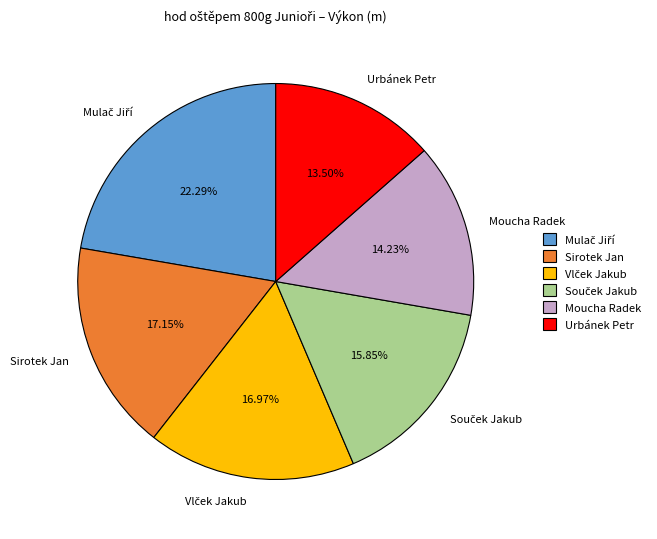

Is Urbánek Petr the majority of the pie?

No